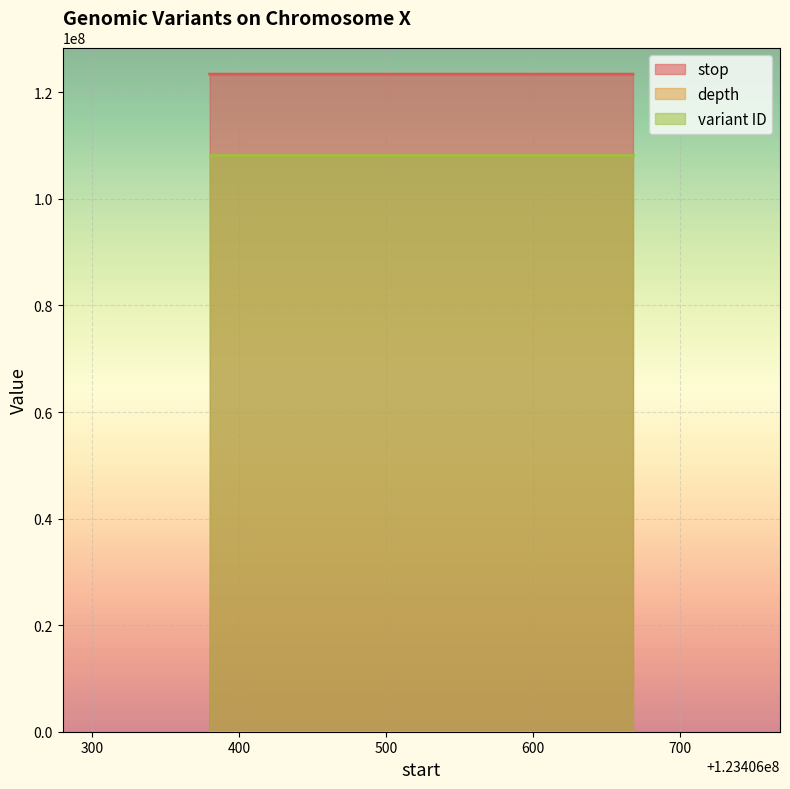

Is the value of variant ID at 123406668 greater than the value of depth at 123406380?

Yes